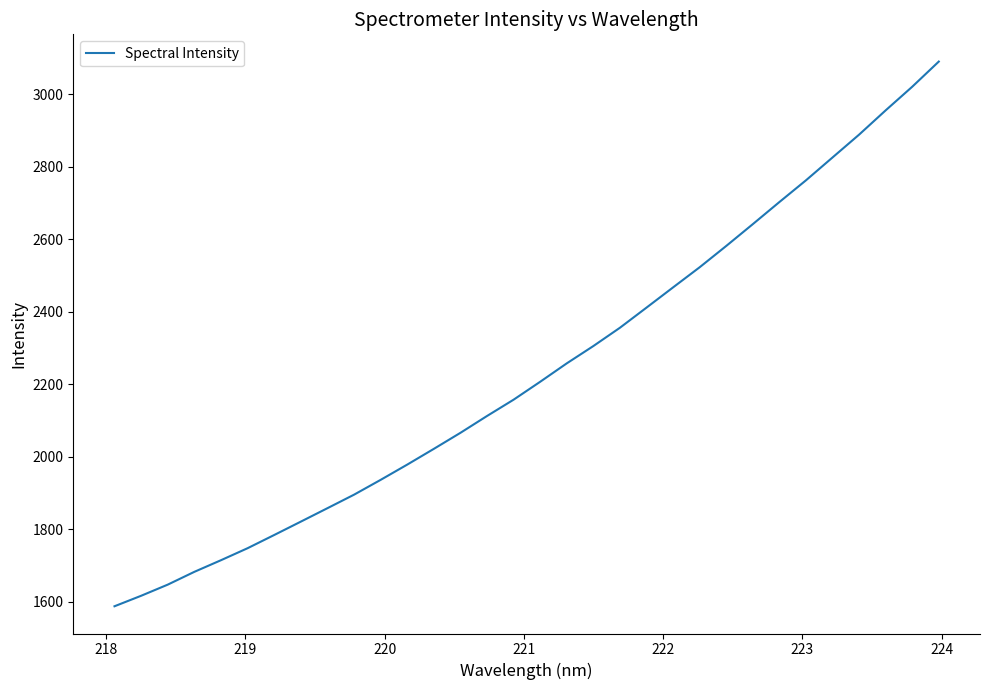

What is the difference between the maximum and minimum values?

1502.9